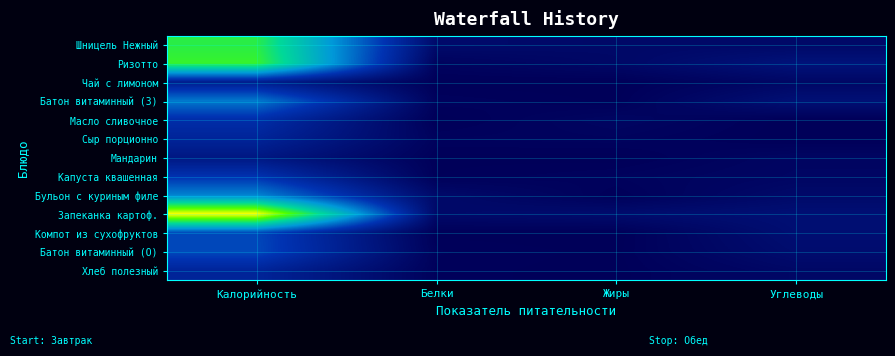

List the series in order of their peak value, lowest first.

Мандарин, Чай с лимоном, Сыр порционно, Хлеб полезный, Масло сливочное, Капуста квашенная, Компот из сухофруктов, Батон витаминный (О), Батон витаминный (З), Бульон с куриным филе, Шницель Нежный, Ризотто, Запеканка картоф.